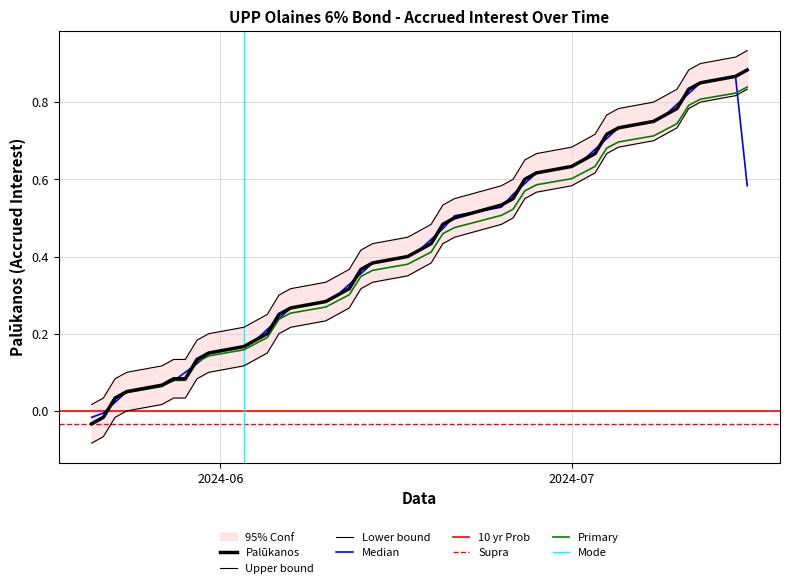

True or false: there are more than 1 points higher than both neighbors.

False